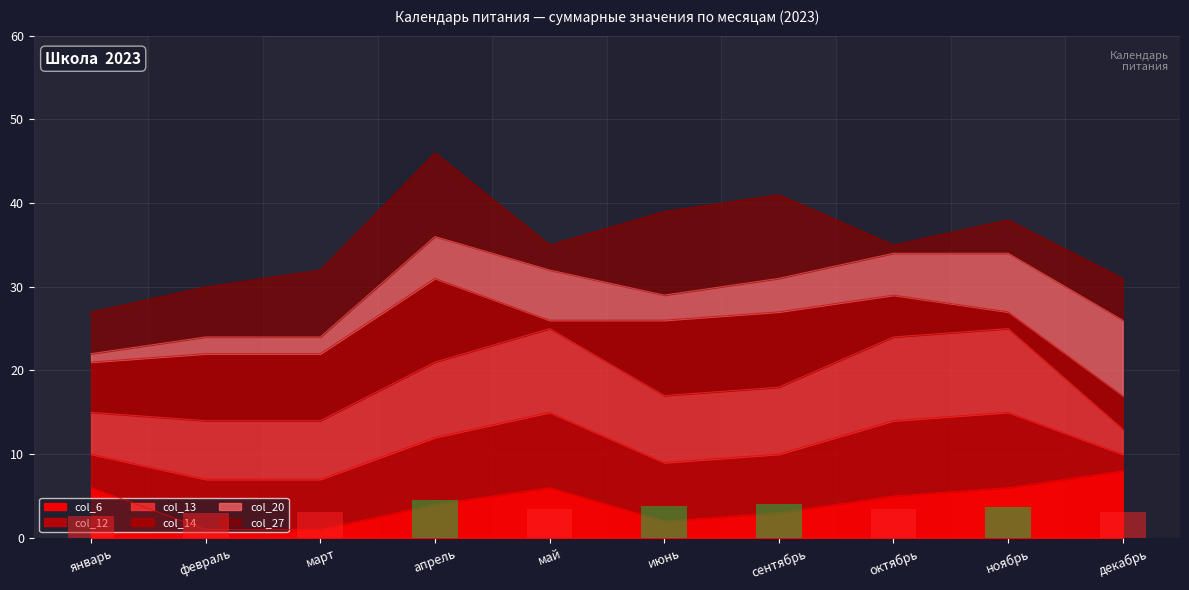

Between апрель and июнь, which is larger?

апрель